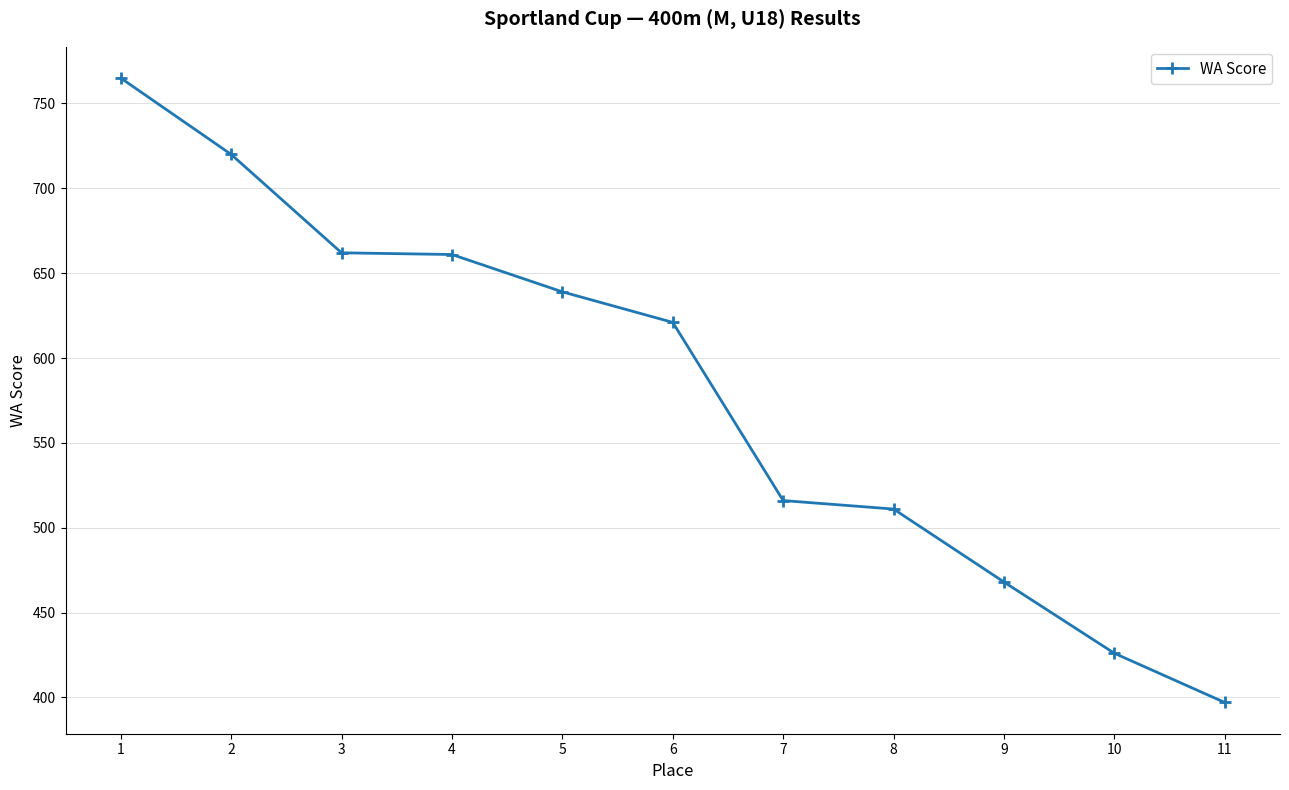

What is the smallest value displayed?

397